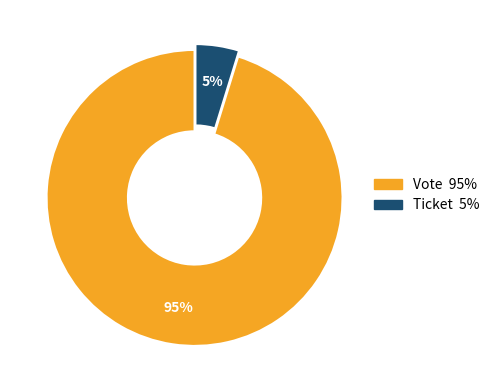

To the nearest percent, what is the difference between the Ticket and Vote slice percentages?

90%